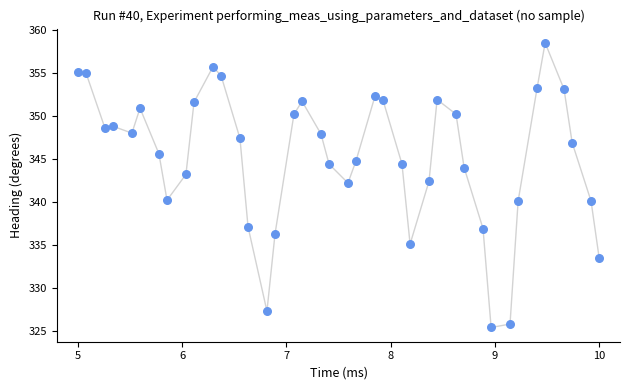

What is the range of X values (max minus min)?

5.0